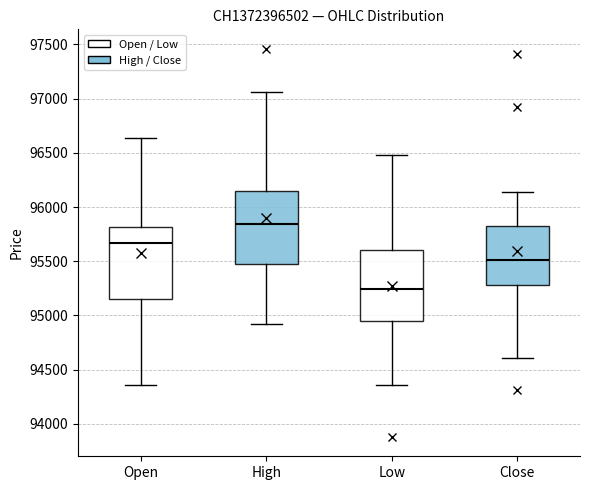

Where does the lower whisker of the box for High end on the y-axis? The values are not printed on the chart, so give them approximately, as read against the axis.

94900